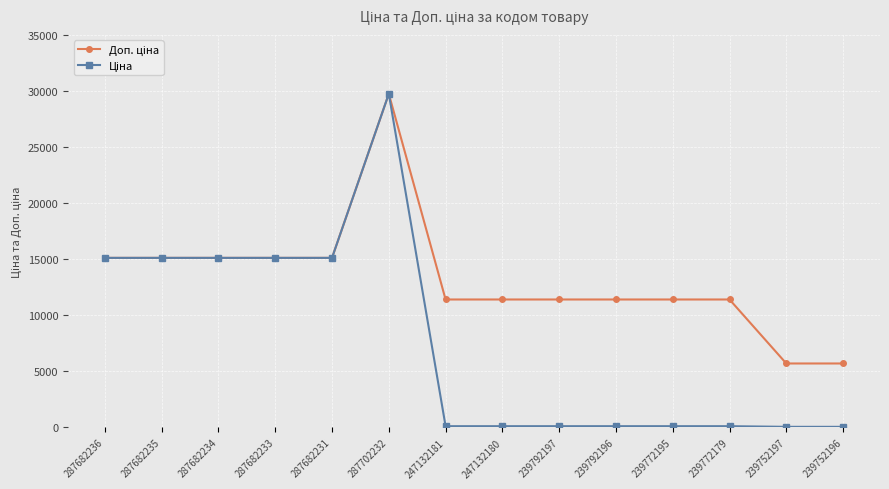

Does the chart display data point markers on the line(s)?

Yes